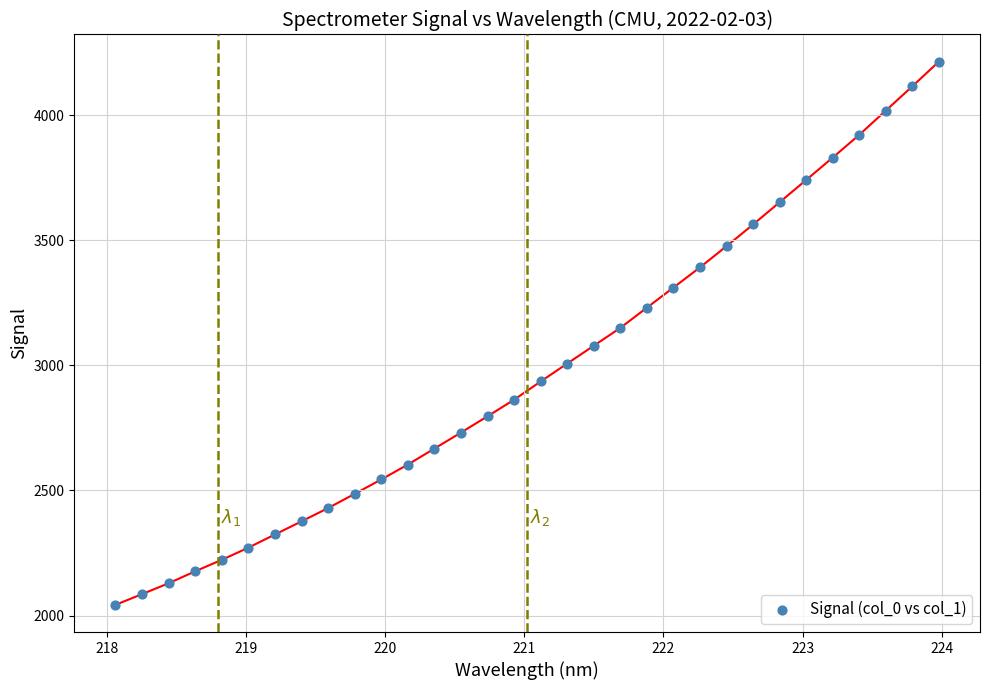

What is the range of Y values (max minus min)?

2170.5